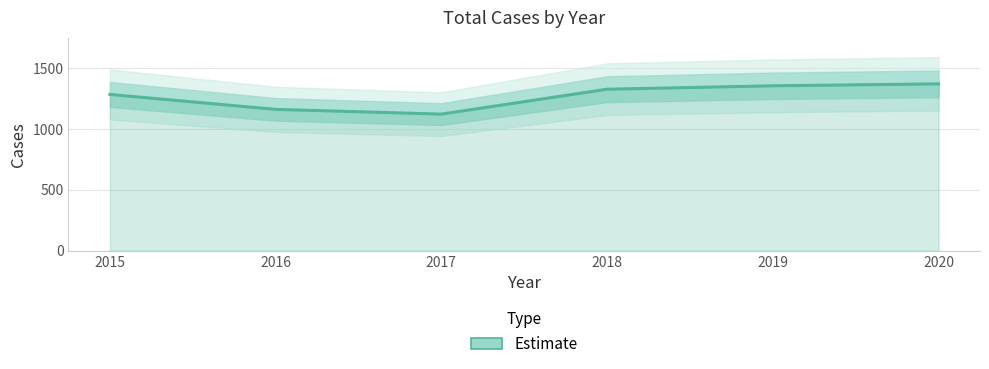

Reading left to right, what are all the values shown in this chart?

1286	1163	1124	1329	1357	1373